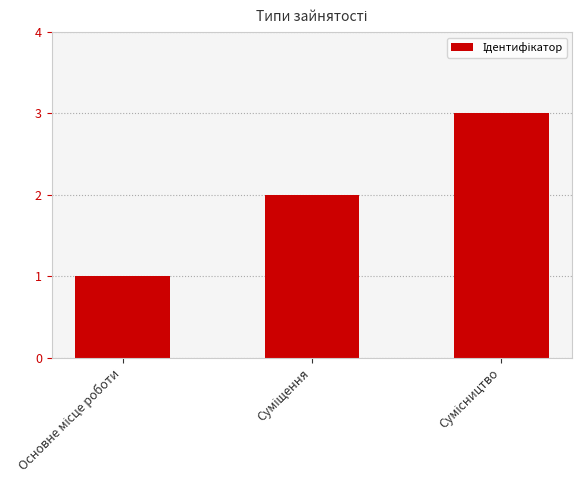

What is the sum of all values?

6